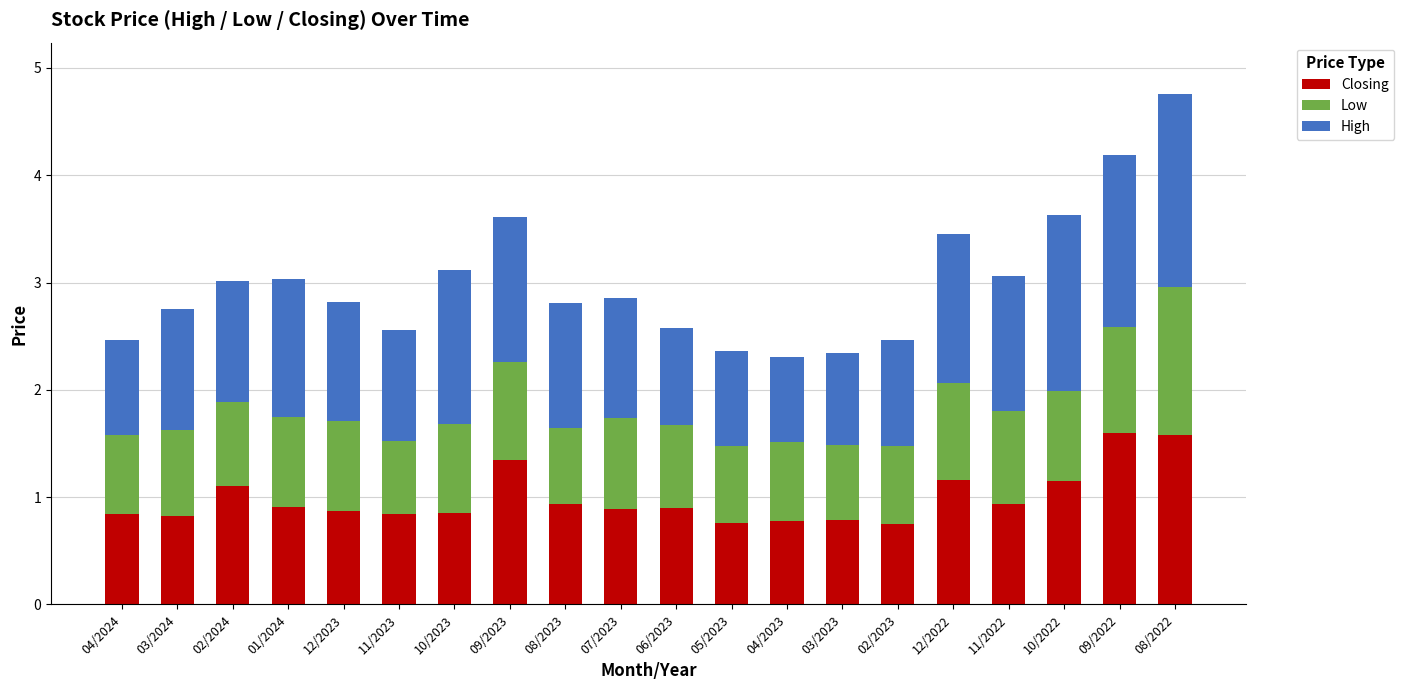

What is the minimum value for Closing?

0.8